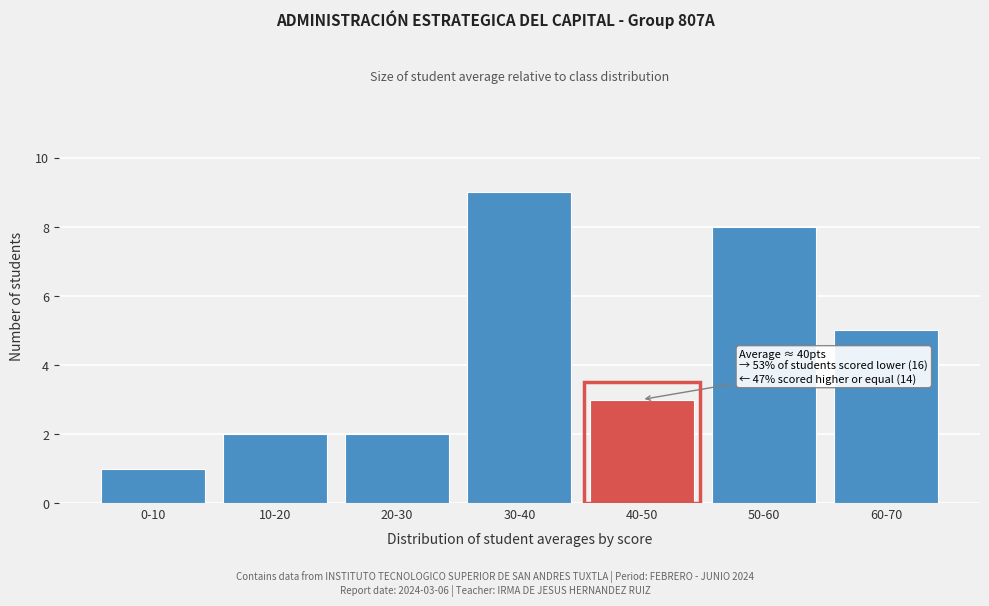

Reading right to left, transcribe all the data shown in this chart.

5	8	3	9	2	2	1